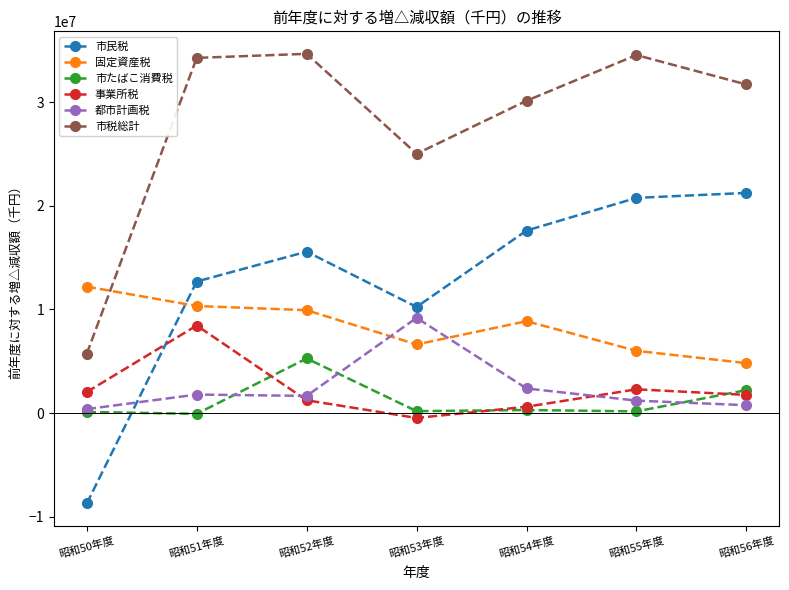

Which series has the largest total across all categories?

市税総計